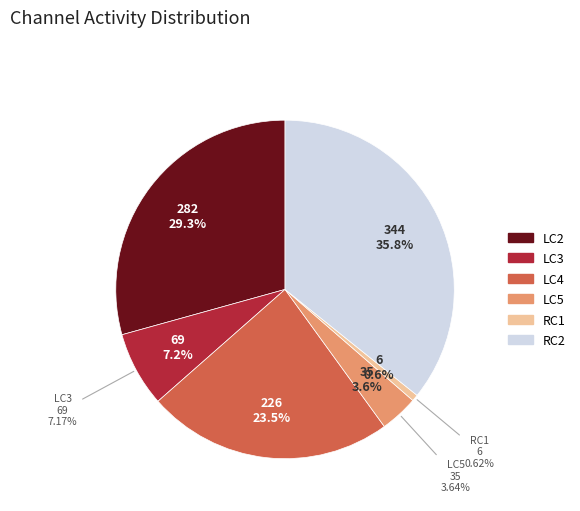

Does 9 represent more than half of the total?

No